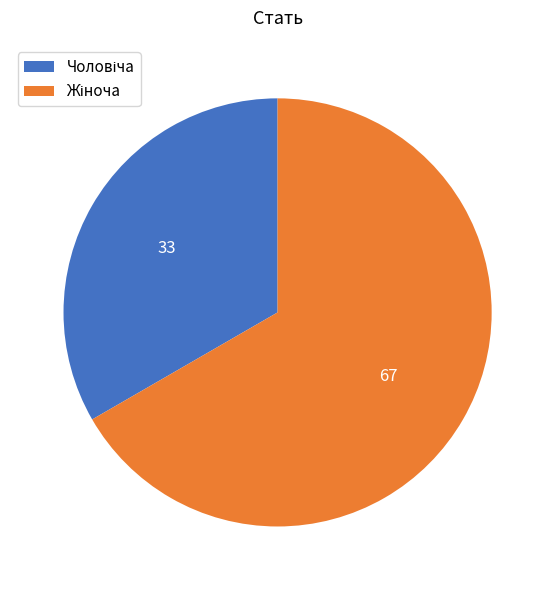

Is there any slice that represents more than half of the pie?

Yes